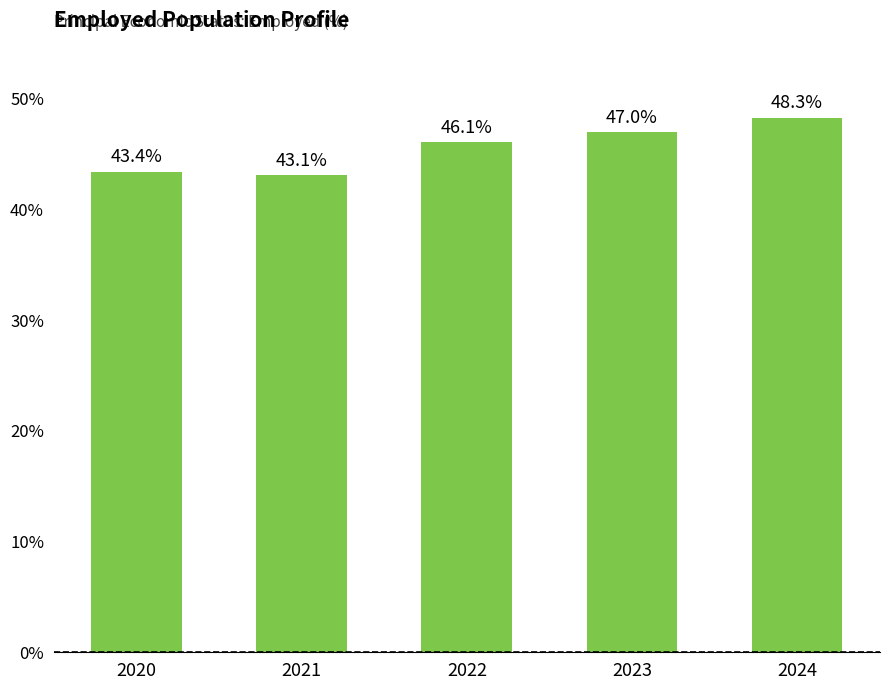

What is the value of the 4th bar from the left?

47.0